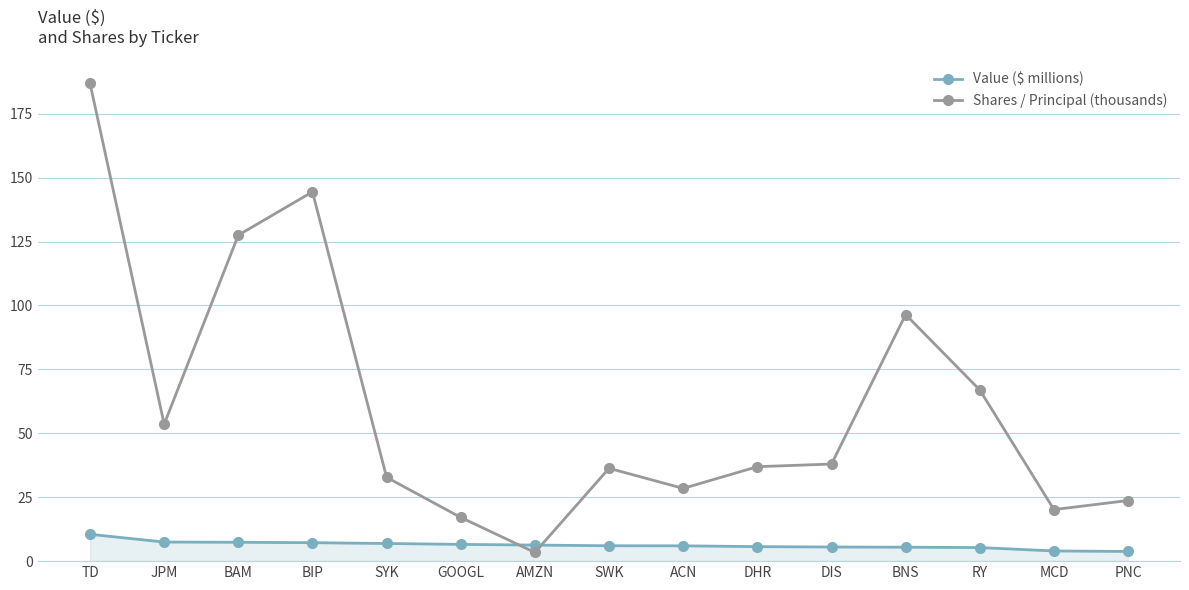

What is the approximate value of Value ($ millions) at BNS?

5.5